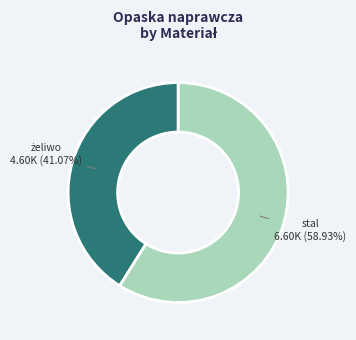

Does any single category account for the majority?

Yes